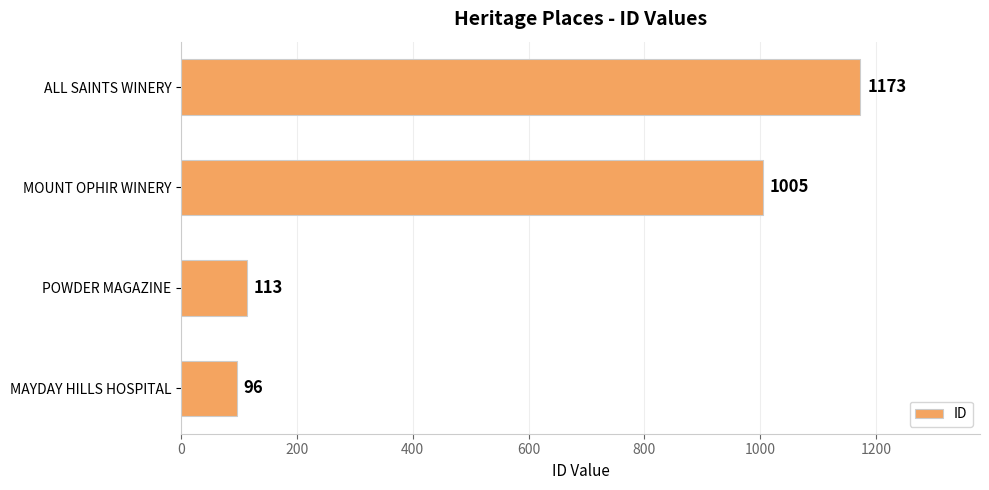

Rank the categories by value from lowest to highest.

MAYDAY HILLS HOSPITAL, POWDER MAGAZINE, MOUNT OPHIR WINERY, ALL SAINTS WINERY